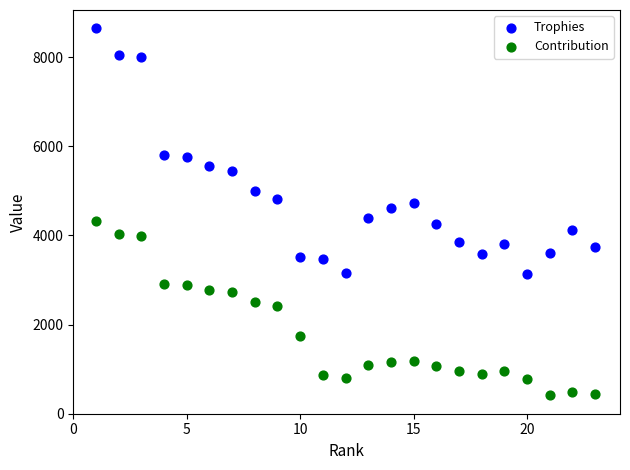

What is the X range (max minus min) for the scatter plot?

22